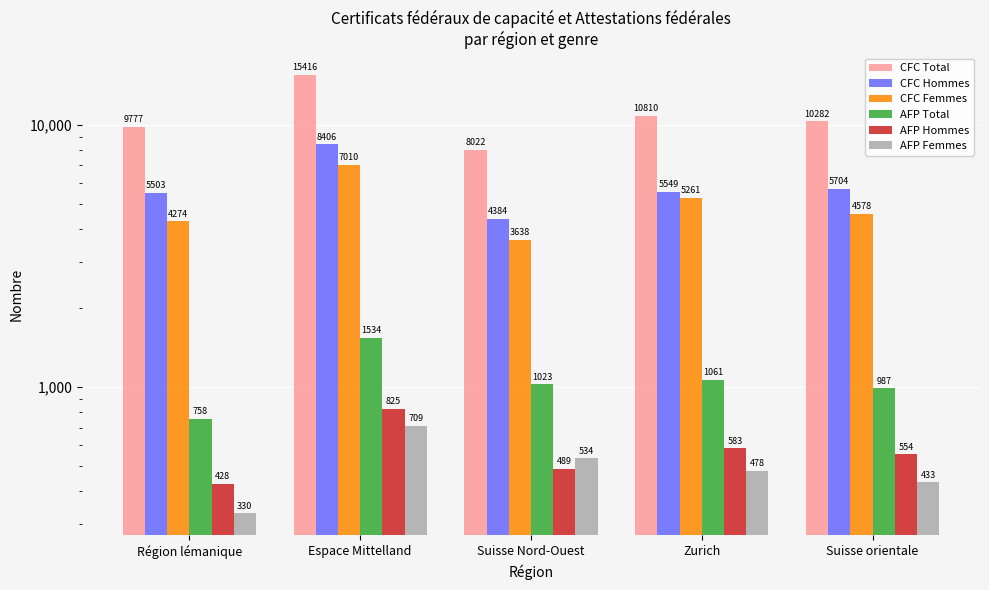

Where is CFC Femmes nearest to the value 5324?

Zurich